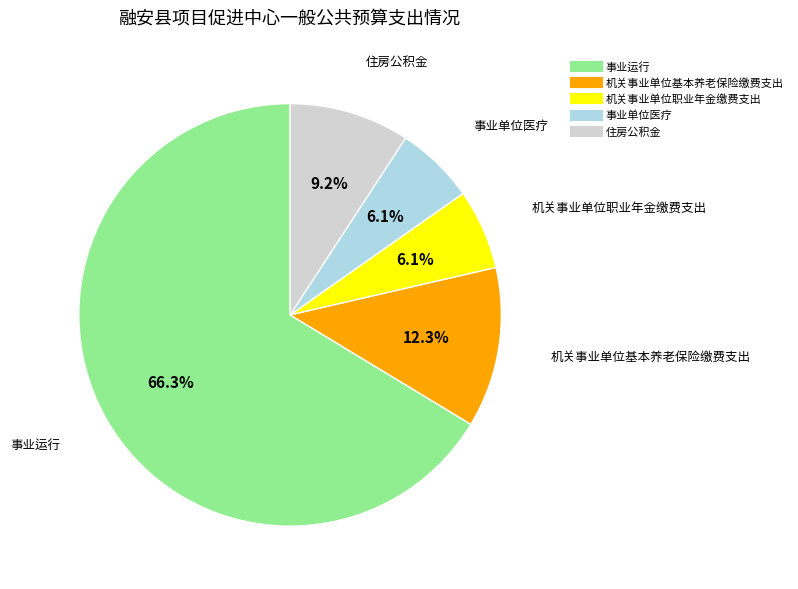

To the nearest percent, what percentage of the pie is 机关事业单位职业年金缴费支出?

6%